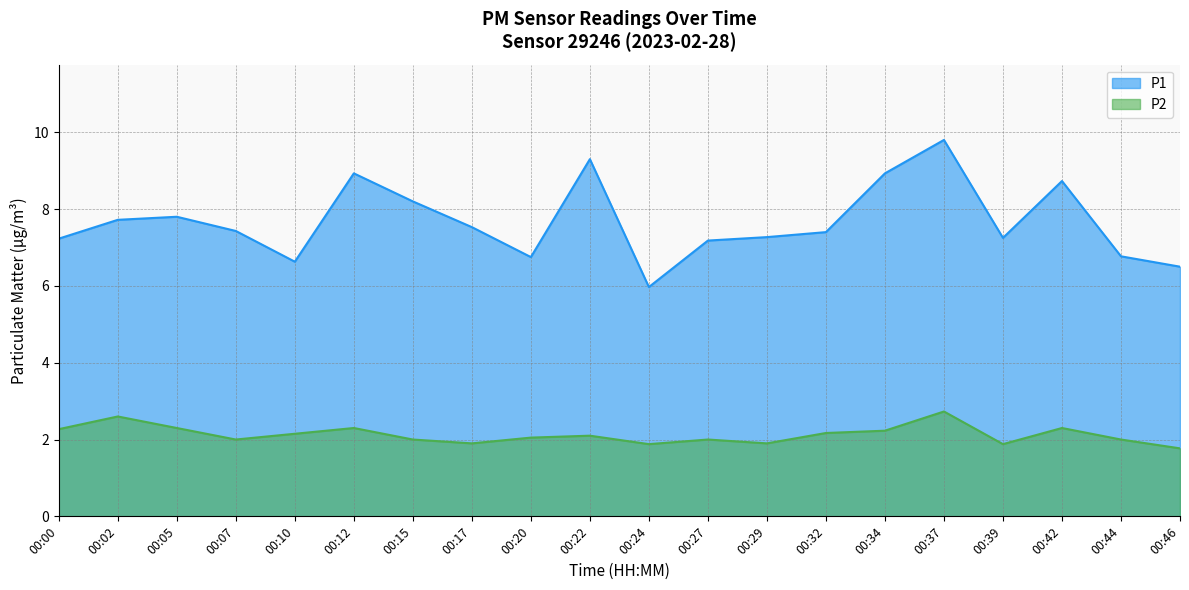

What is the value of the P1 point at the 19th from the left?

6.8